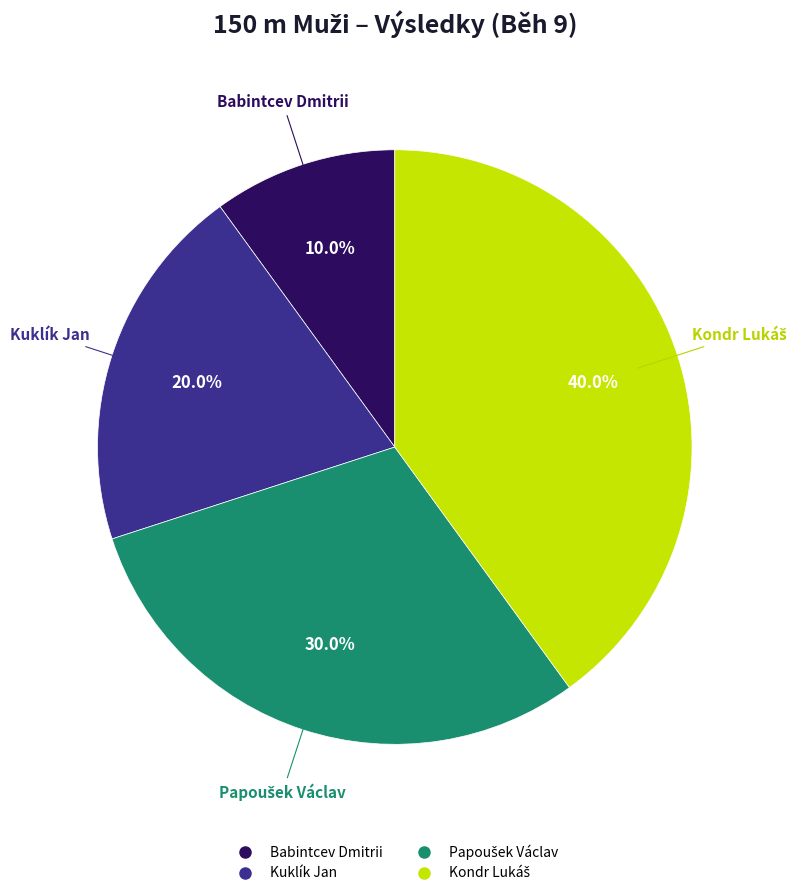

What is the total percentage of Kuklík Jan and Babintcev Dmitrii?

30.0%